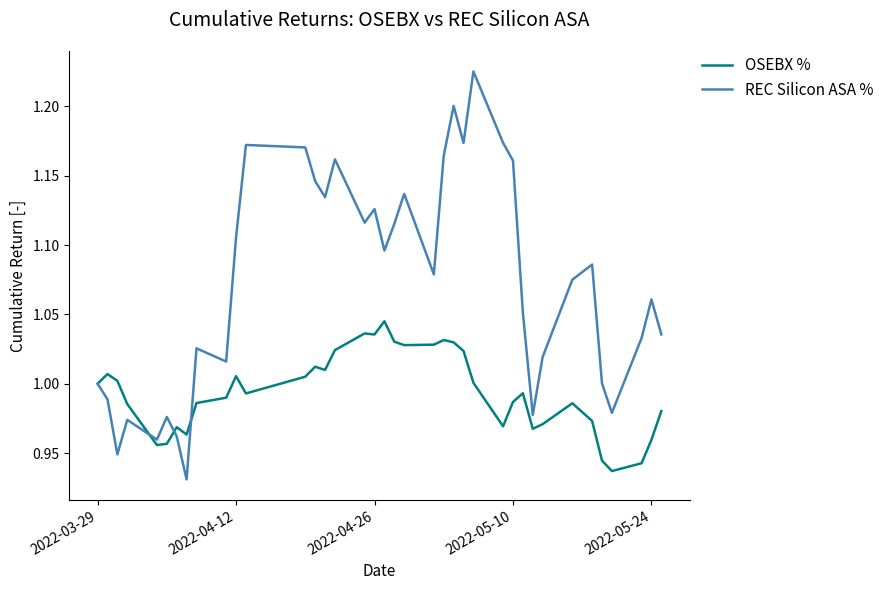

Rank the series by their average value, from lowest to highest.

OSEBX %, REC Silicon ASA %